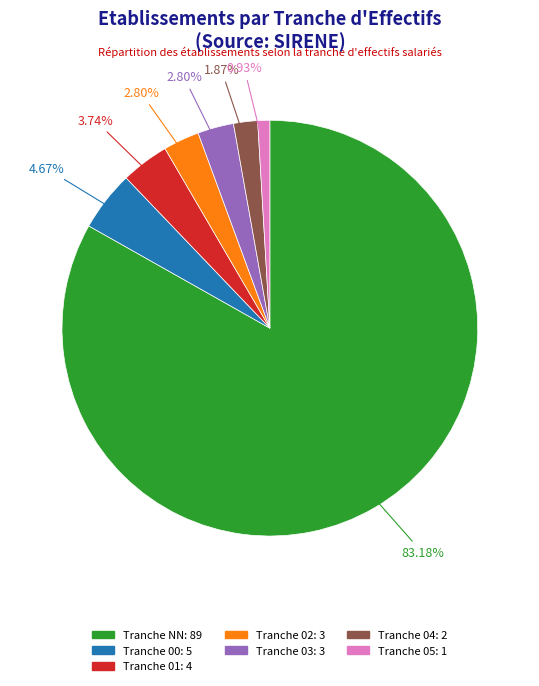

Does any single category account for the majority?

Yes